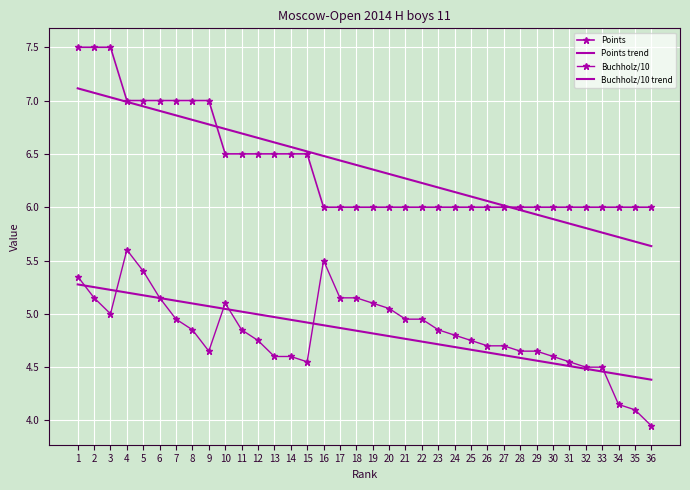

Between 5 and 17, which is larger?

5